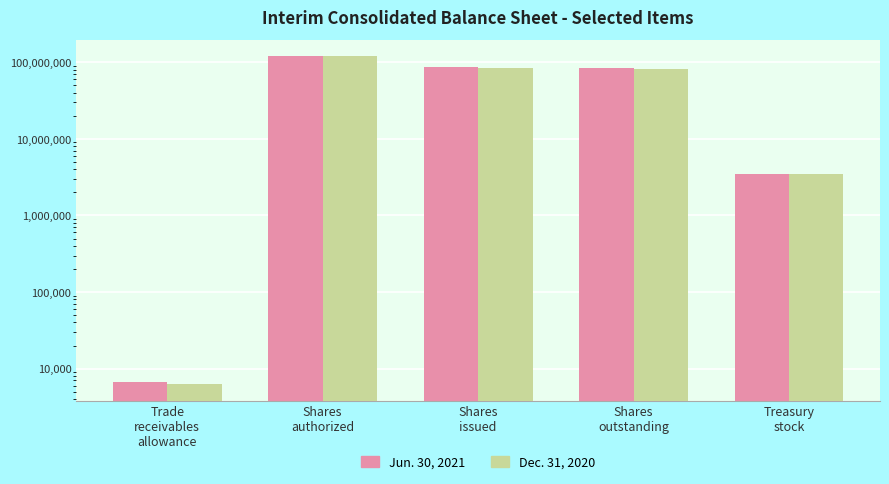

Rank the series at Shares
authorized from highest to lowest value.

Jun. 30, 2021, Dec. 31, 2020